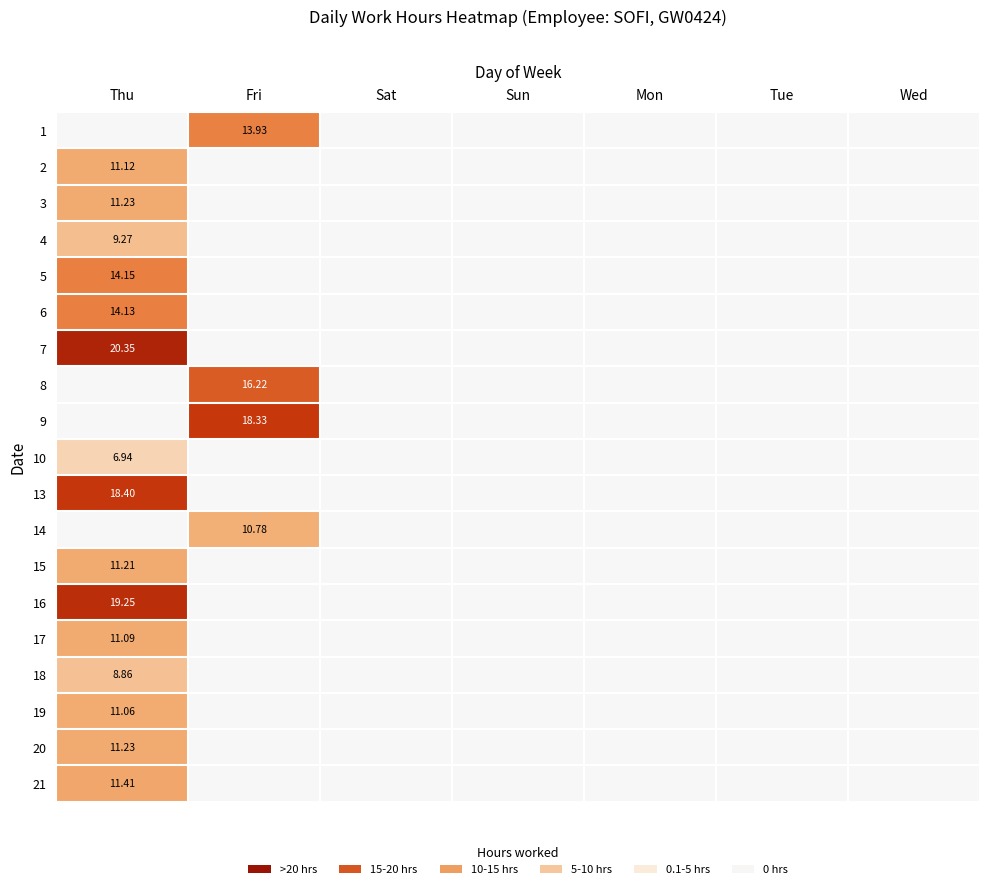

How many series are shown in this chart?

19